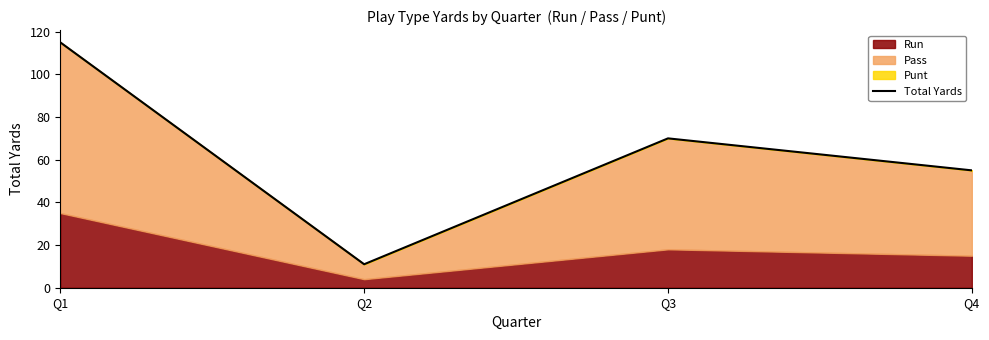

At which category does the chart reach its peak across all series?

Q1